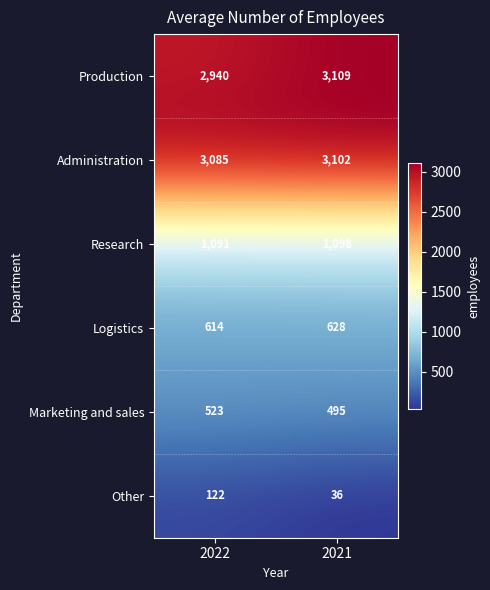

Which category has the lowest value in the Research series?

2022